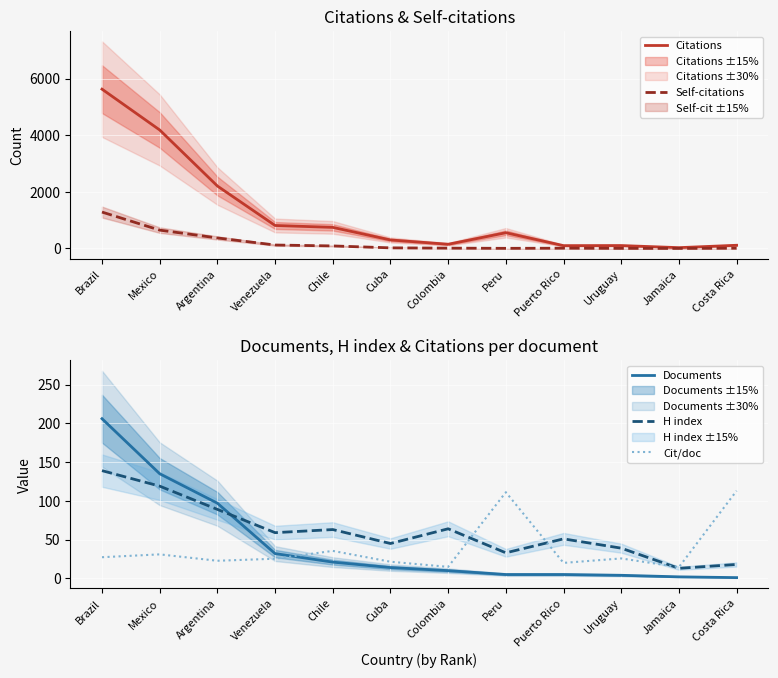

Is it true that H index equals 59.0 at Venezuela?

True